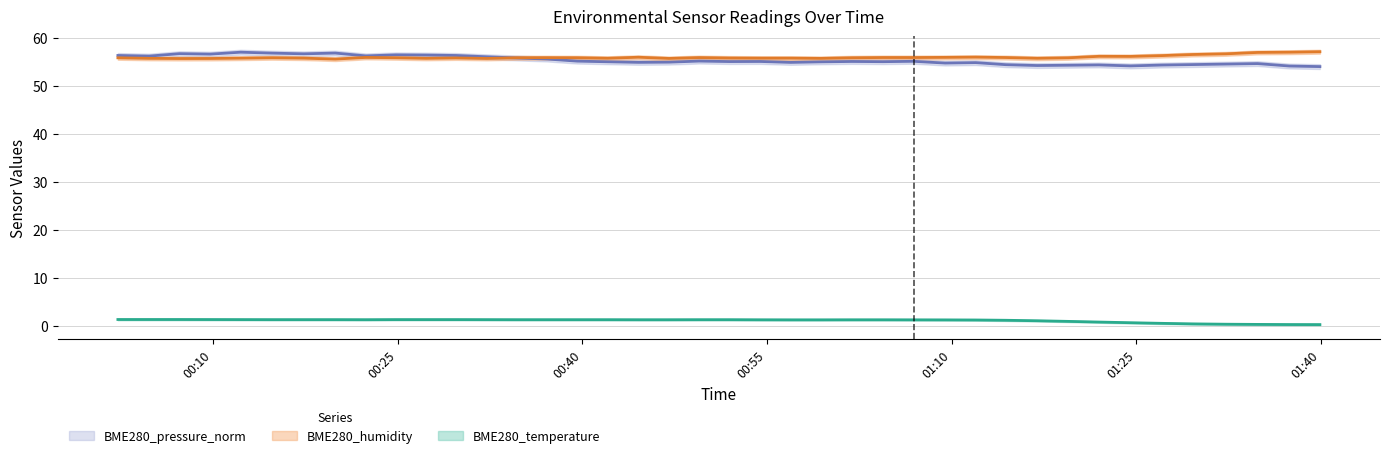

What value does the BME280_humidity series have at 2023/04/05 00:32:14?

55.7